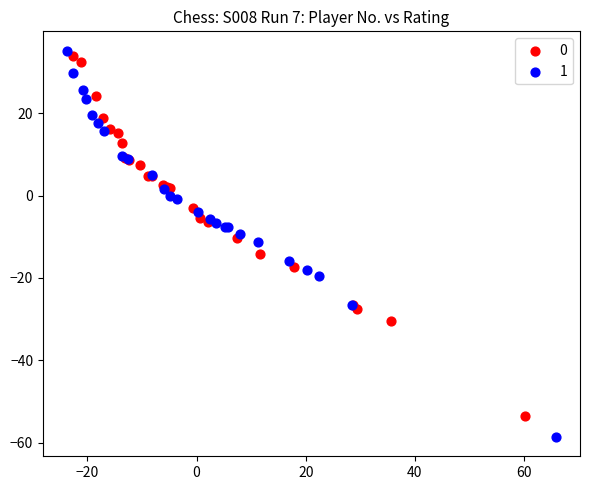

What are all the series names shown in the legend?

0, 1